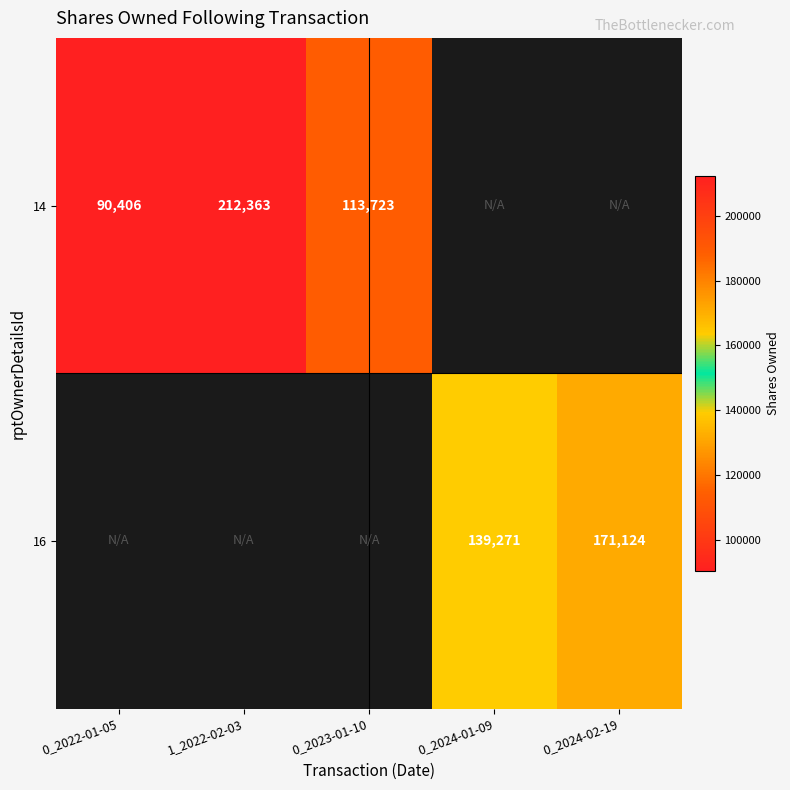

Is it true that 16 equals 139271 at 0_2024-01-09?

True